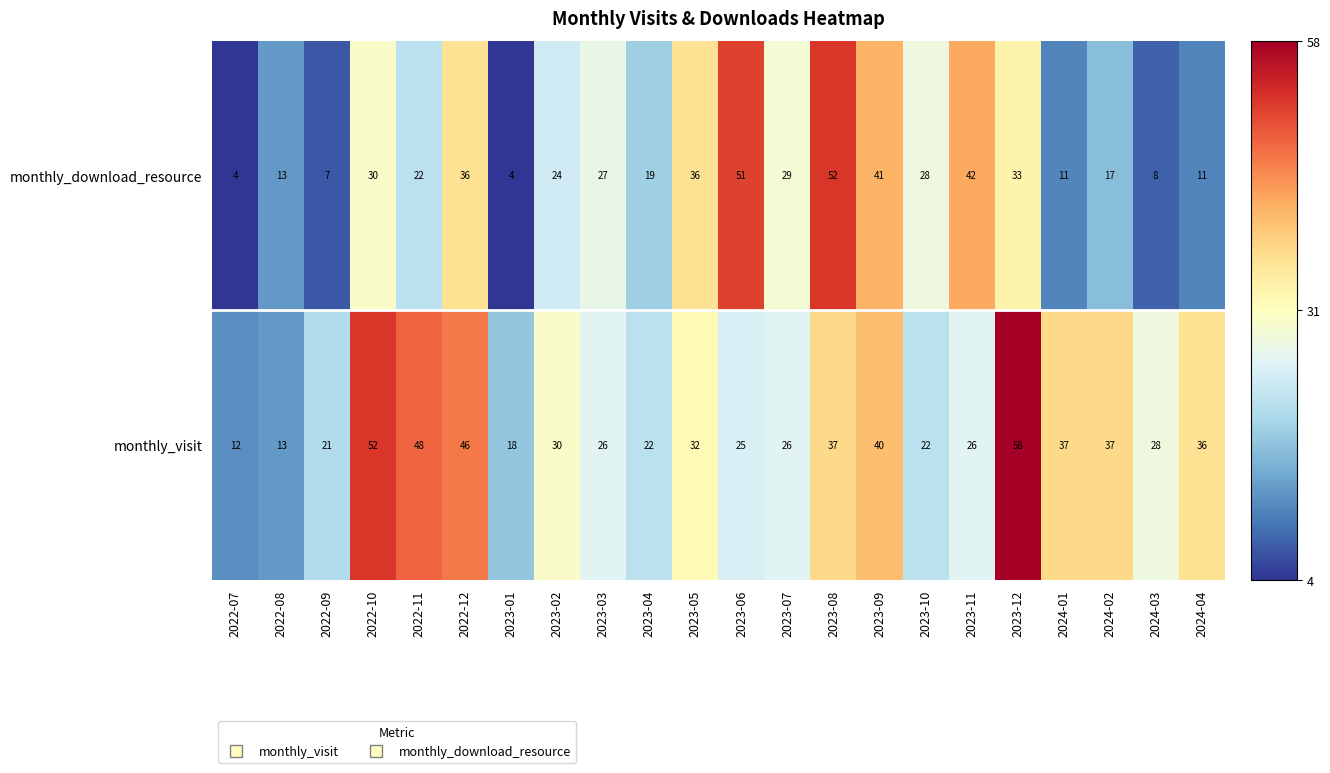

Read the monthly_visit value at 2022-12.

46